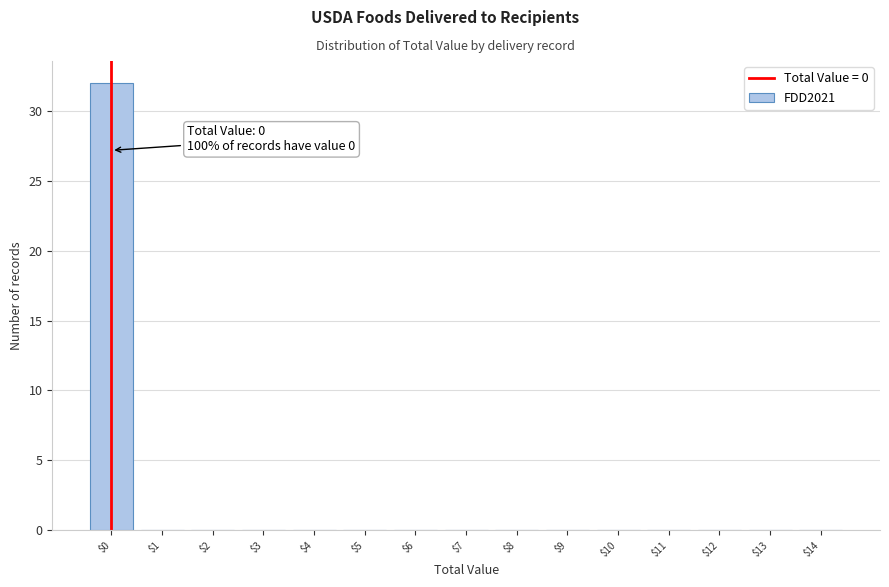

Over which range of the x-axis is the bar tallest?

-0.5 to 0.5